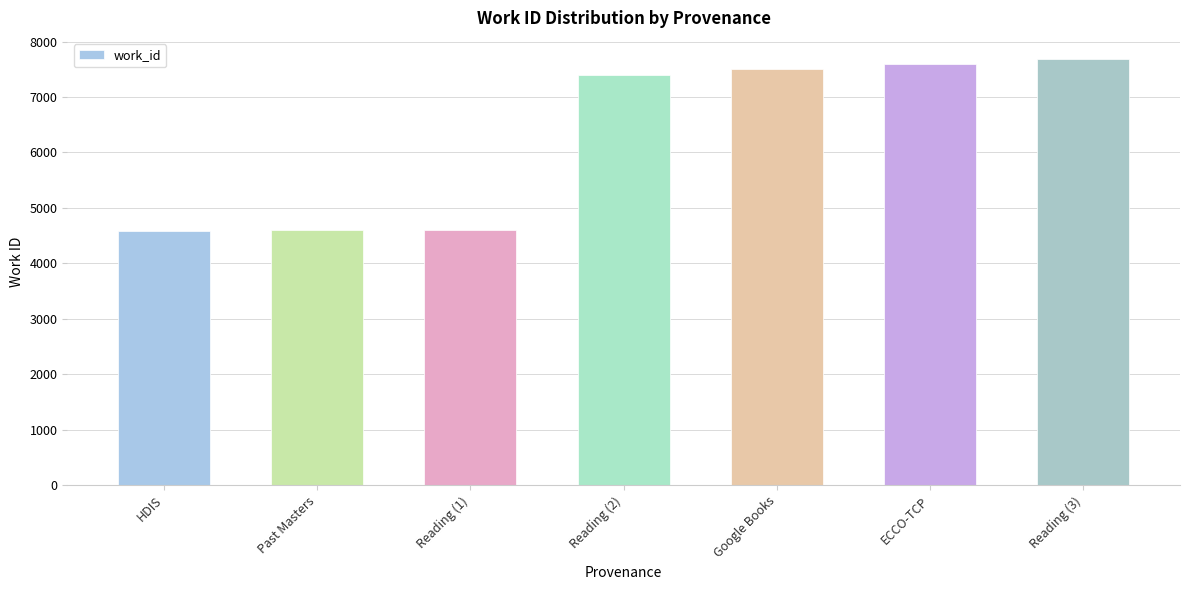

What is the minimum value shown in the chart?

4584